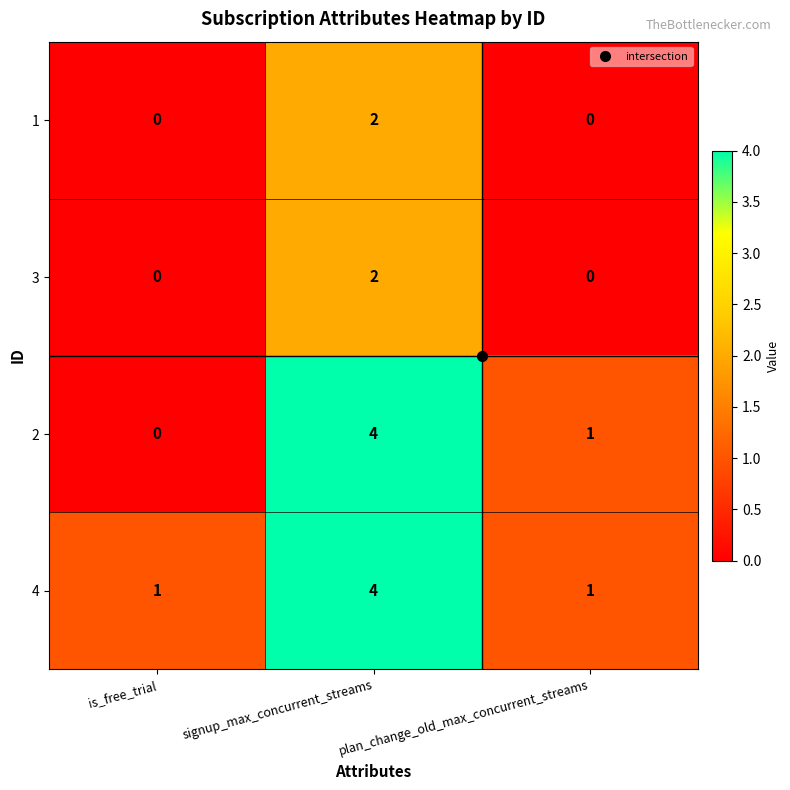

At which category is the sum across all series the highest?

signup_max_concurrent_streams